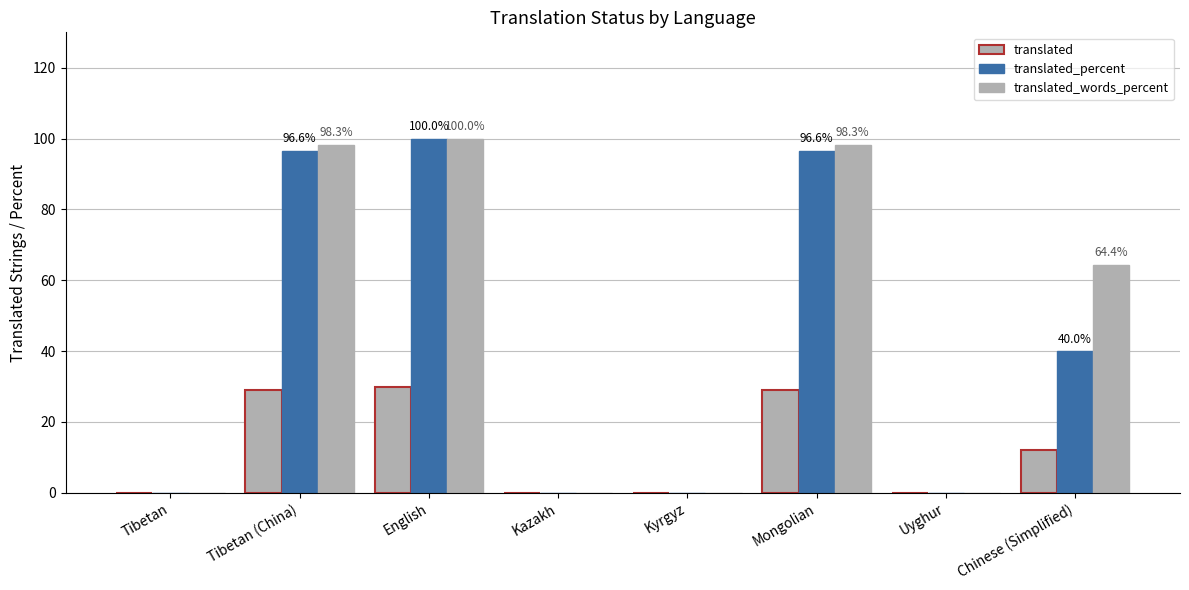

How many data points does each series have?

8